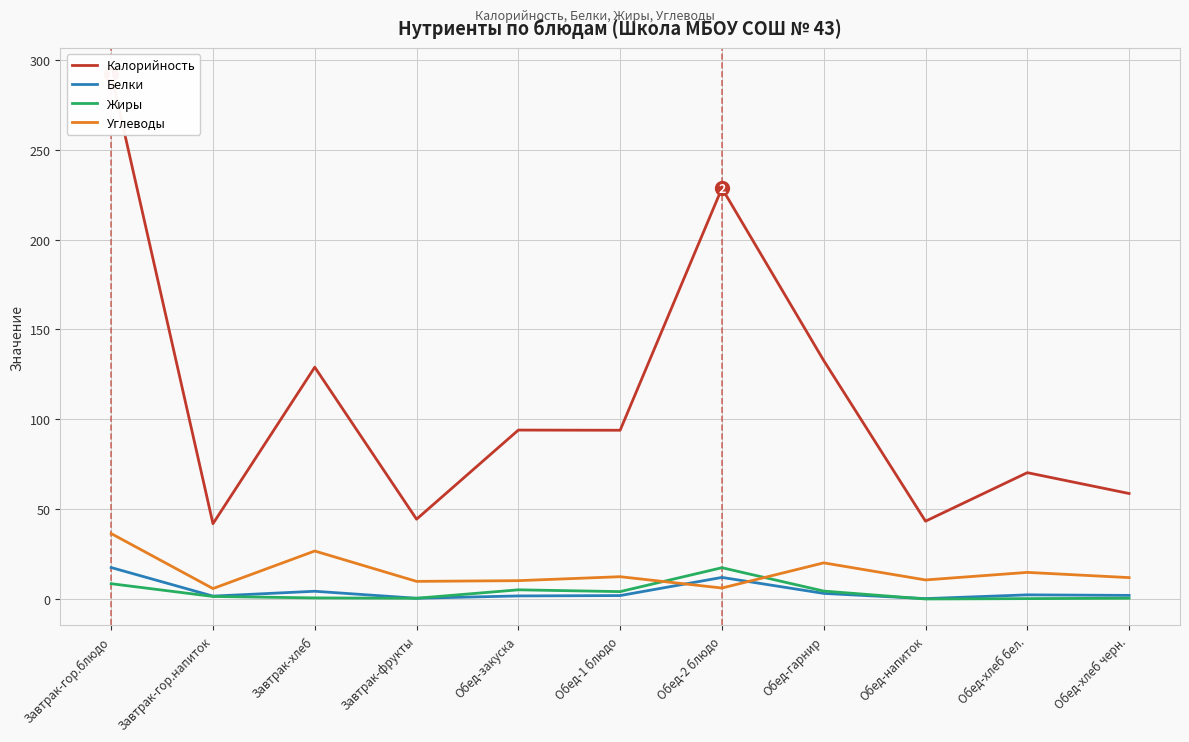

What is the label of the 6th point from the left?

Обед-1 блюдо